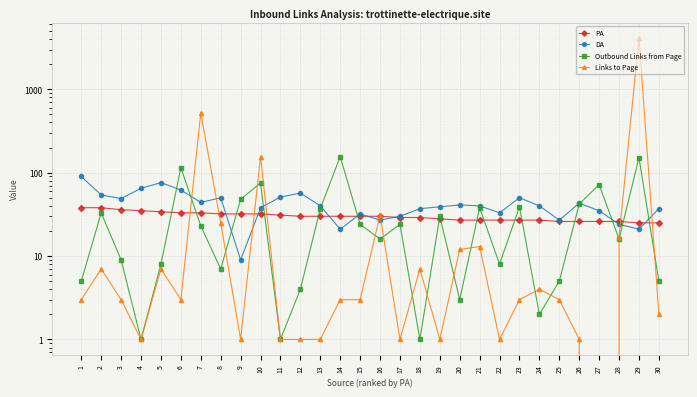

Is the value of DA at 20 greater than the value of Outbound Links from Page at 26?

No